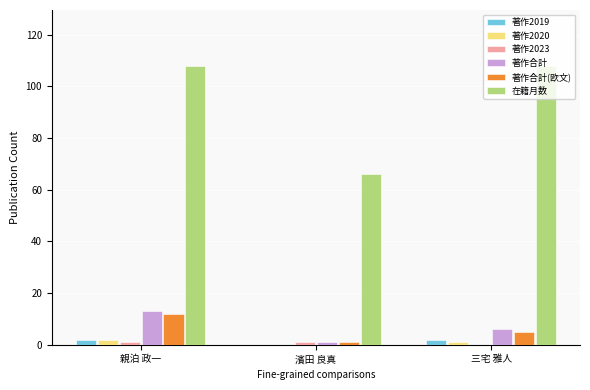

Is the value of 著作合計(欧文) at 濱田 良真 greater than the value of 著作合計 at 親泊 政一?

No